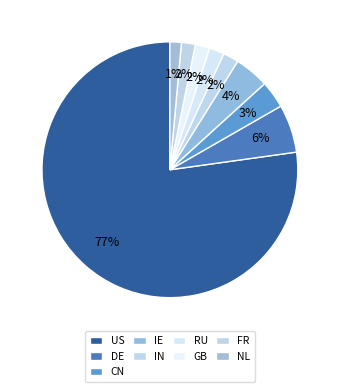

Is it true that US is 91% of the pie?

False